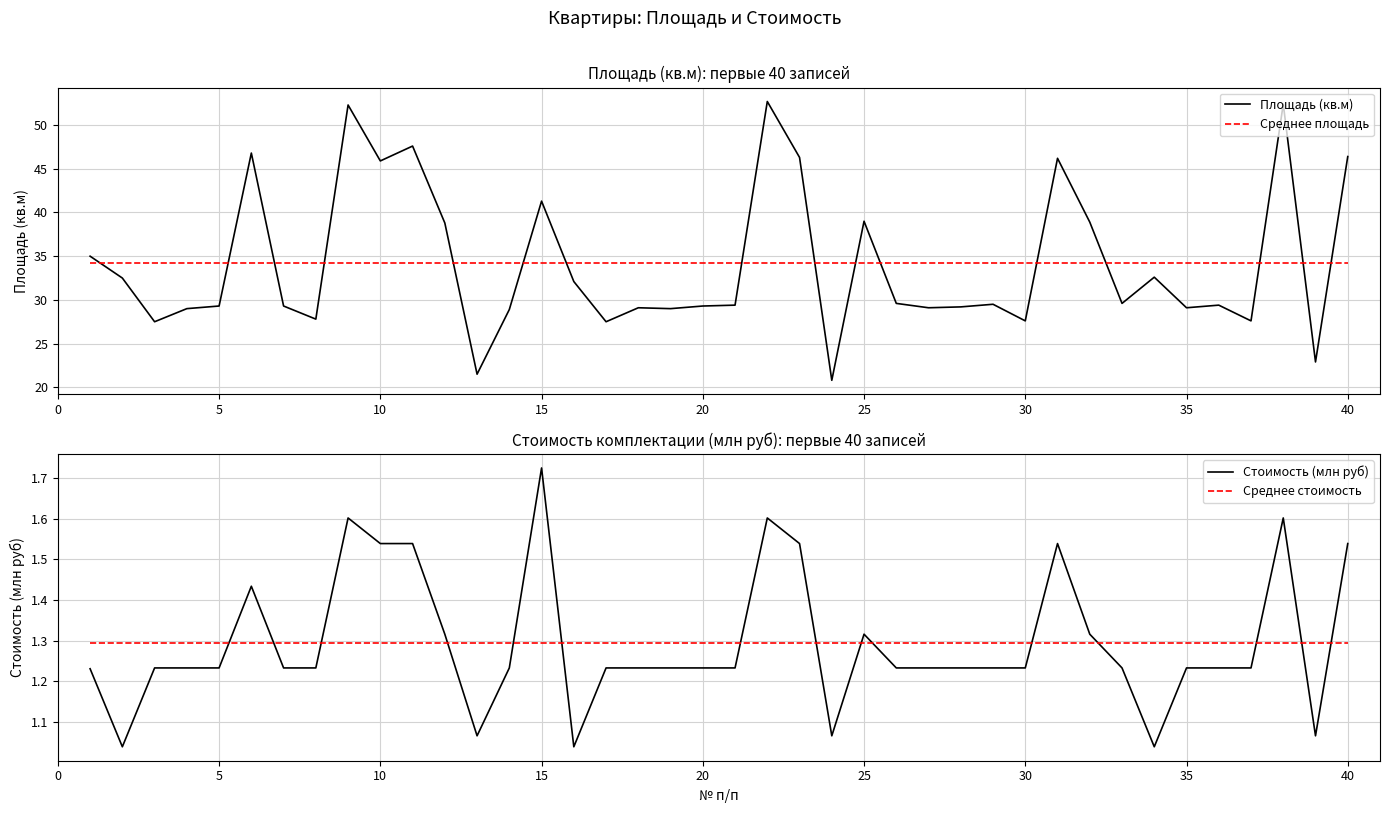

How many times do Среднее площадь and Площадь (кв.м) cross each other?

16